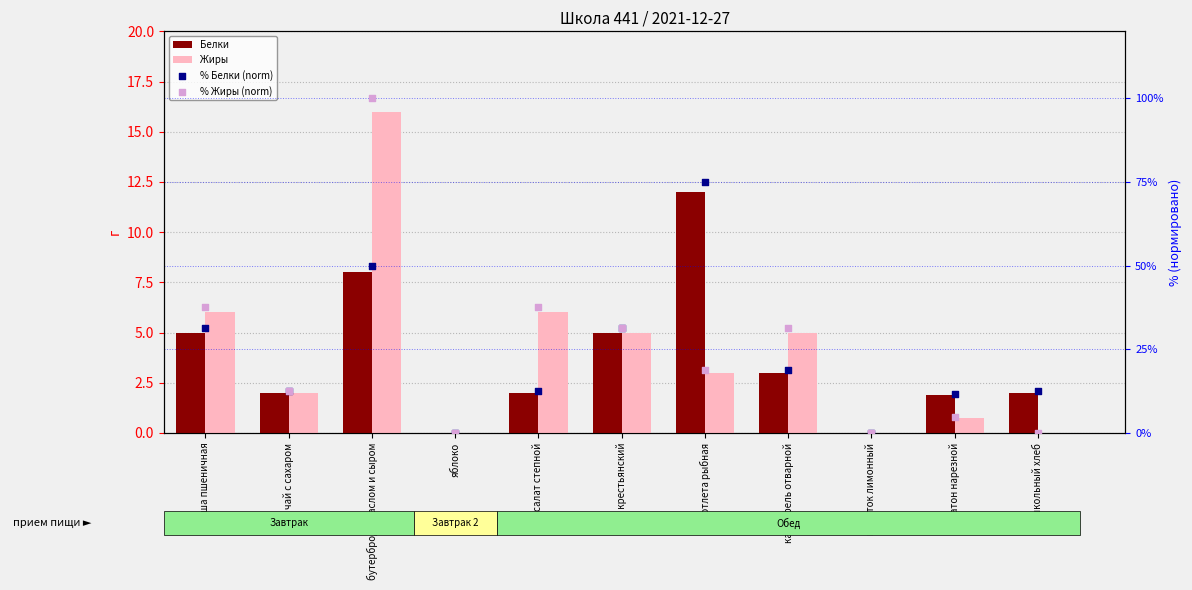

At which category is the sum across all series the highest?

бутерброд с маслом и сыром